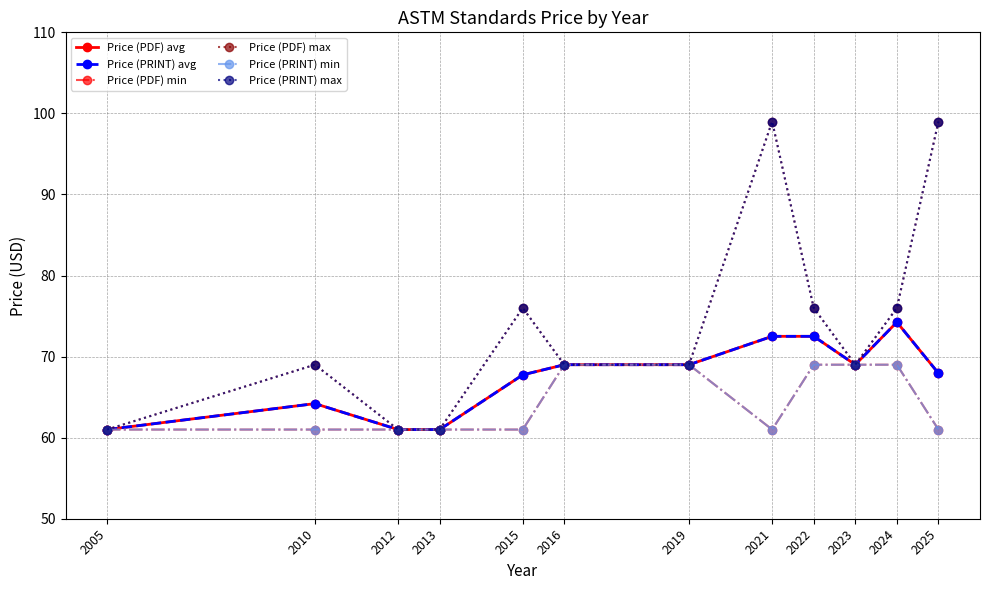

How many lines are shown in the chart?

6